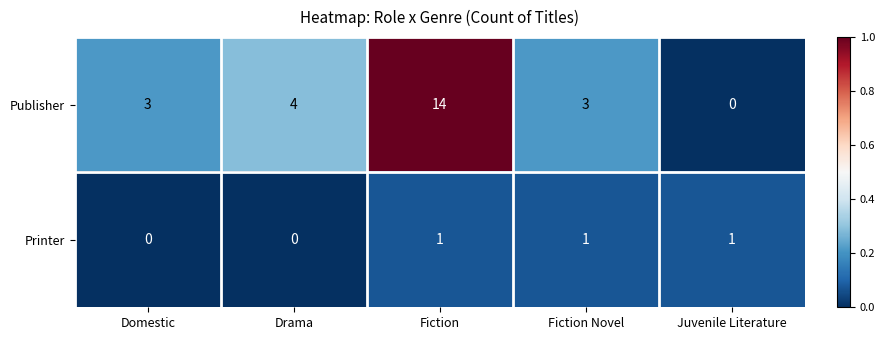

Reading left to right, list all the values displayed in this chart.

Publisher: 3	4	14	3	0
Printer: 0	0	1	1	1